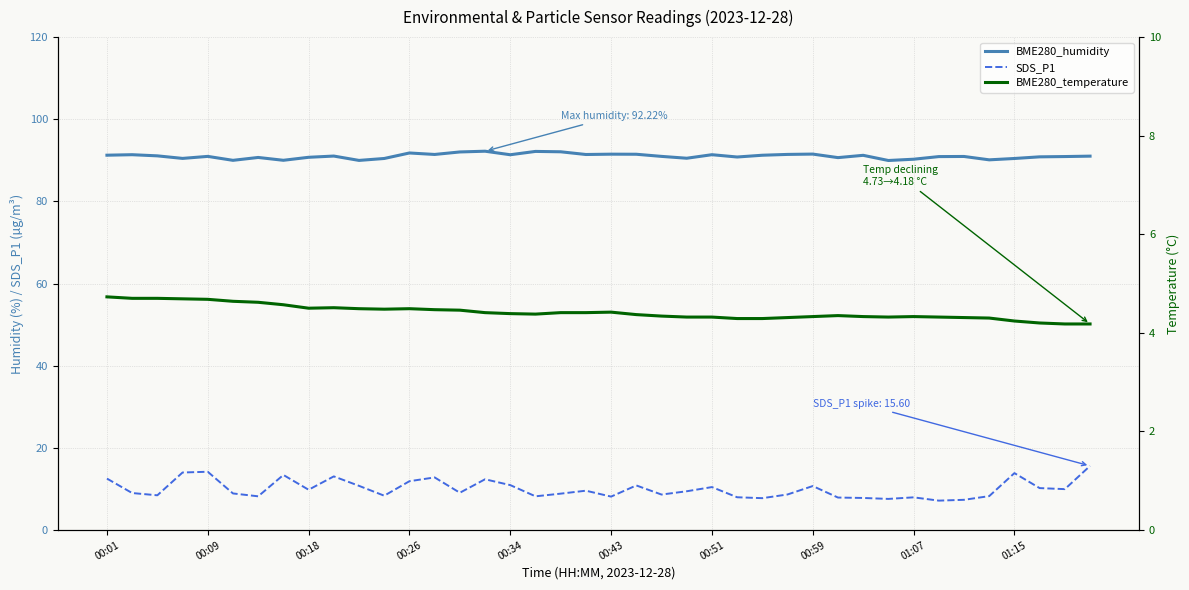

At how many categories does at least one series exceed 31?

40